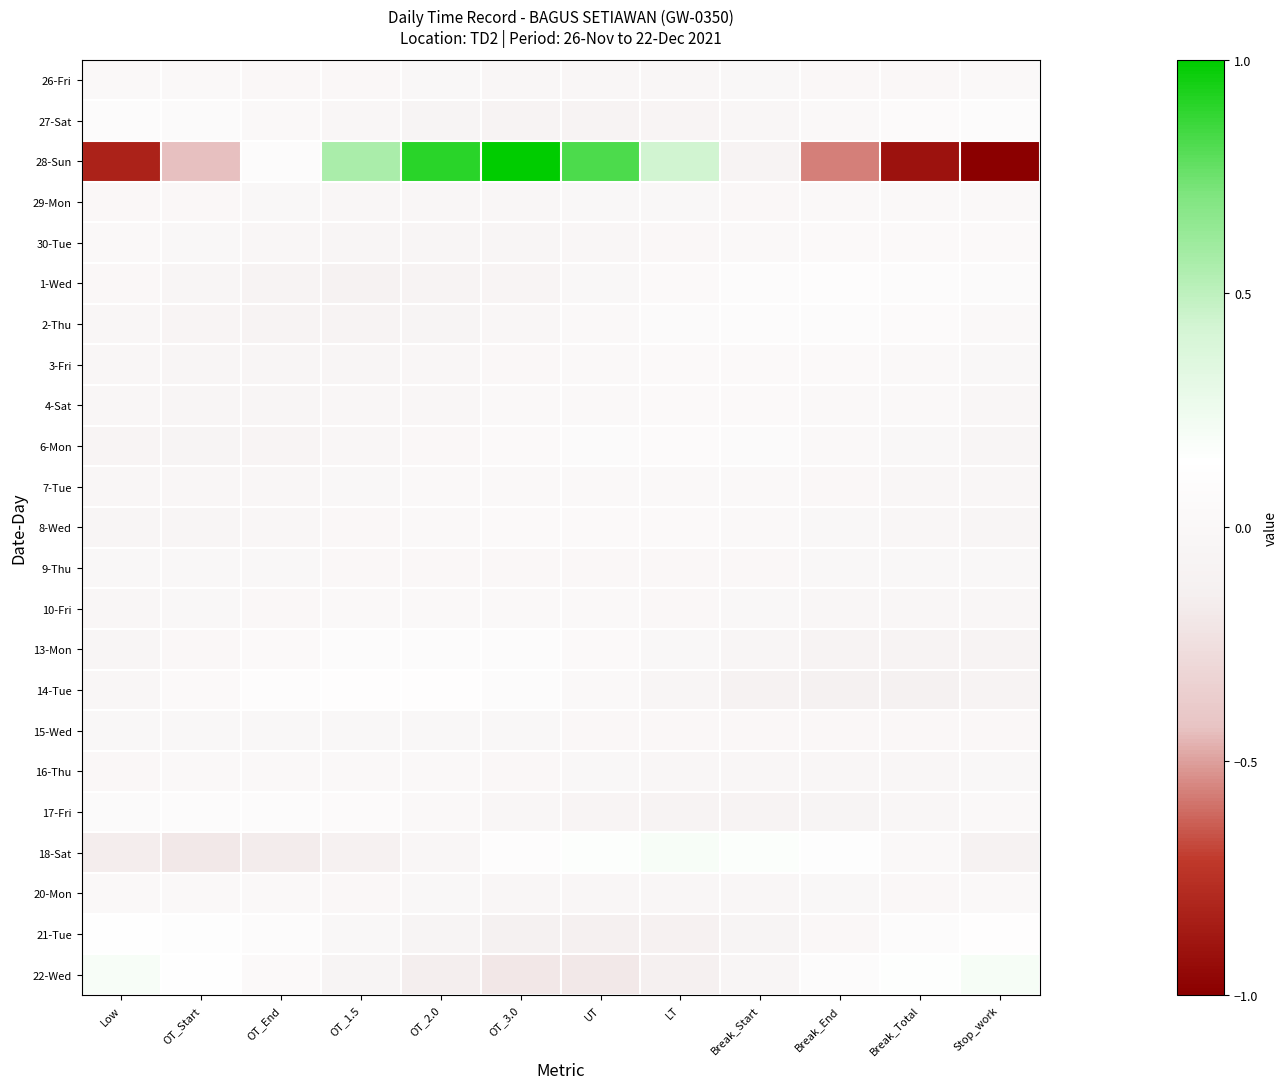

At how many categories does at least one series exceed 0?

12